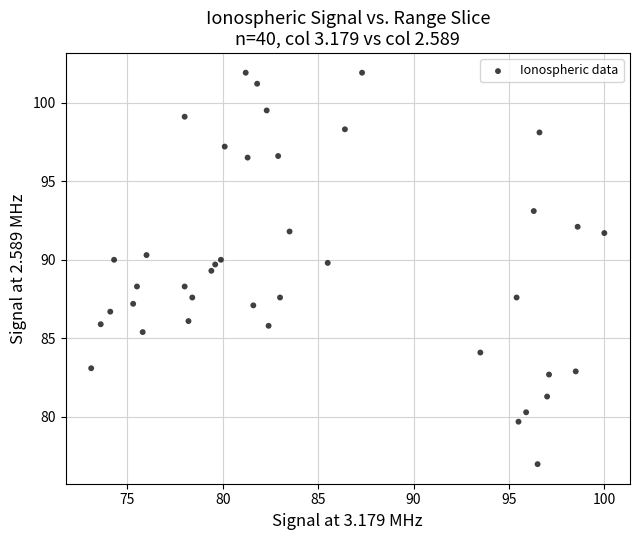

What is the range of Y values (max minus min)?

24.9